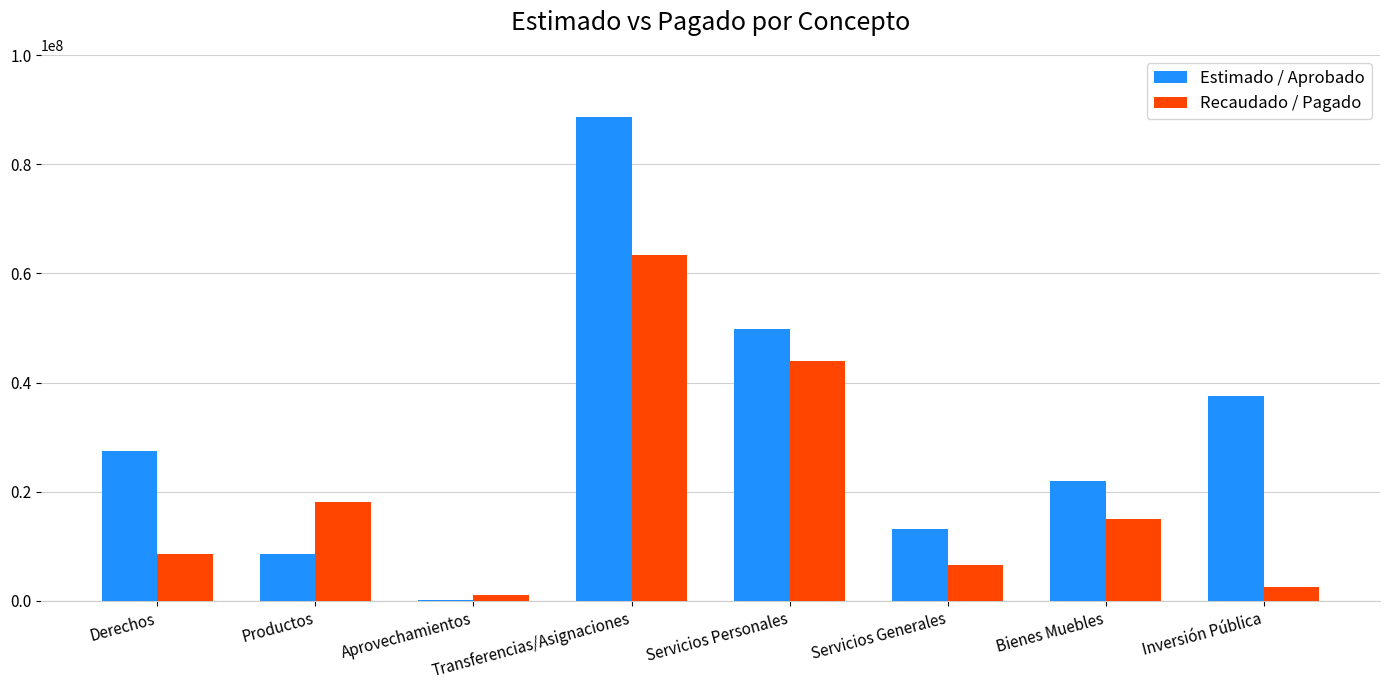

Count the number of data series in this chart.

2